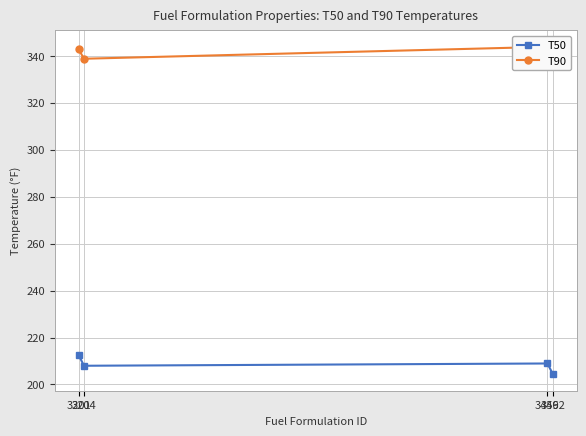

Does the chart have visible grid lines?

Yes